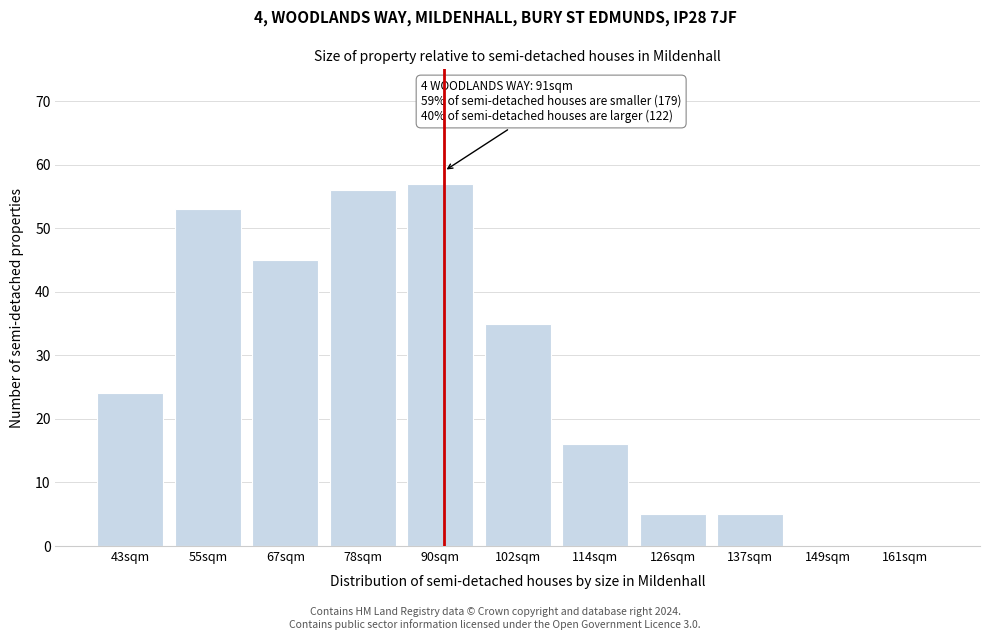

Reading left to right, list all the values displayed in this chart.

43sqm=24	55sqm=53	67sqm=45	78sqm=56	90sqm=57	102sqm=35	114sqm=16	126sqm=5	137sqm=5	149sqm=0	161sqm=0